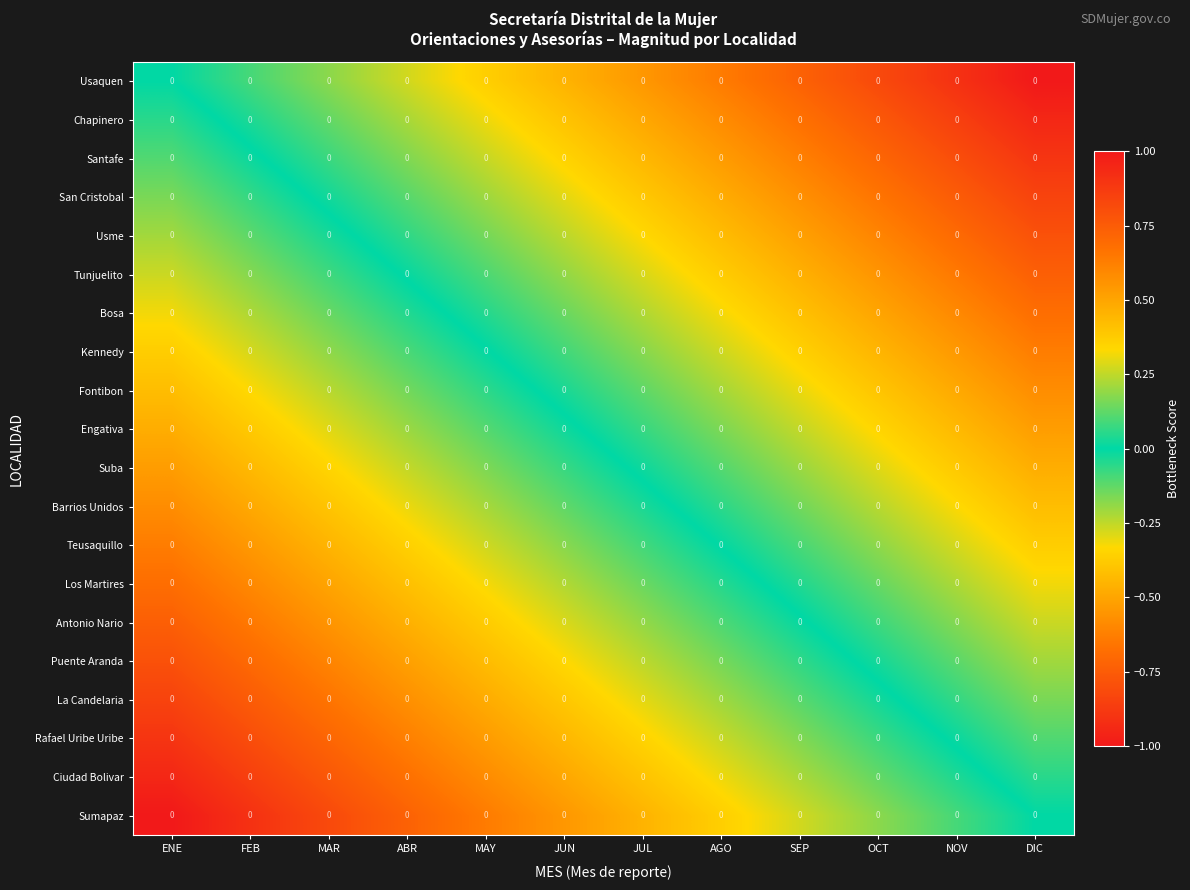

Is the value of La Candelaria at FEB greater than the value of Puente Aranda at SEP?

No